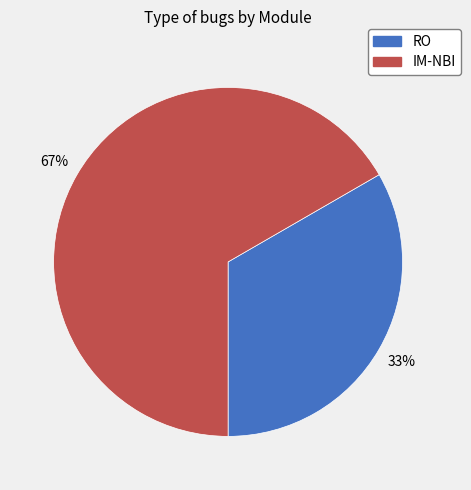

Is IM-NBI the majority of the pie?

Yes